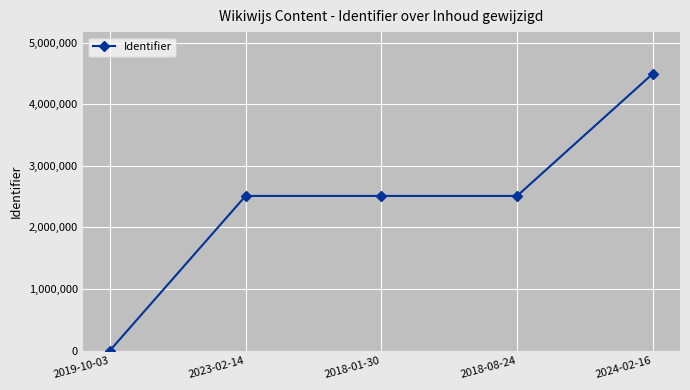

What is the change in value from 2019-10-03 to 2024-02-16?

+4496947